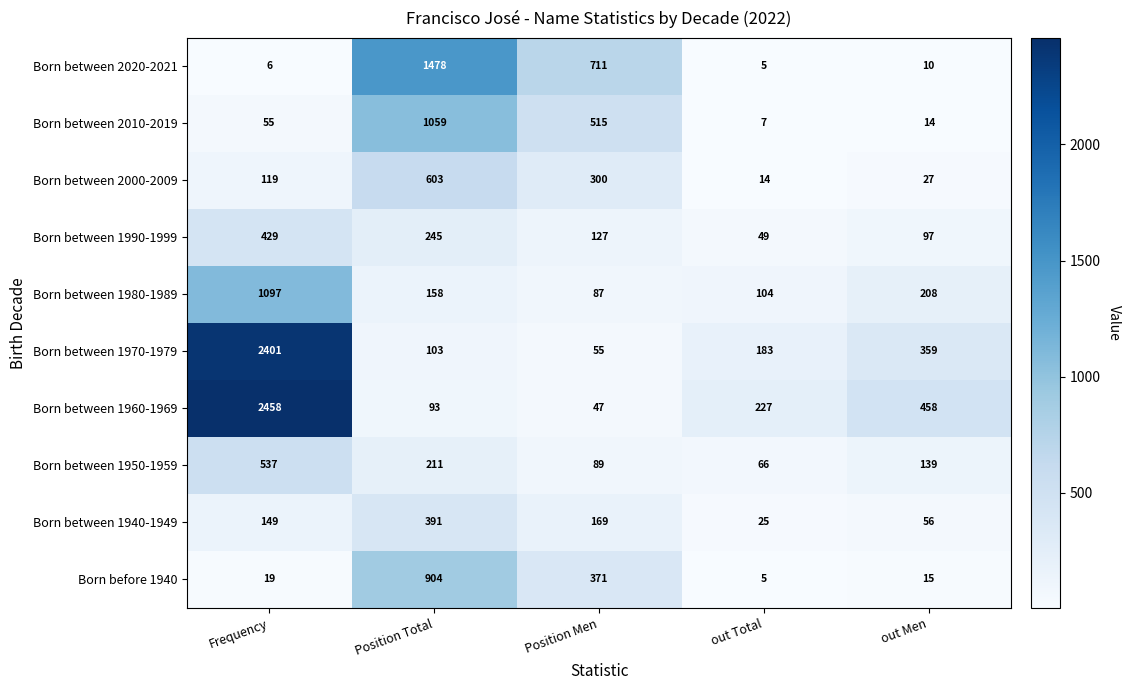

What is the average value of the Born between 1970-1979 series?

620